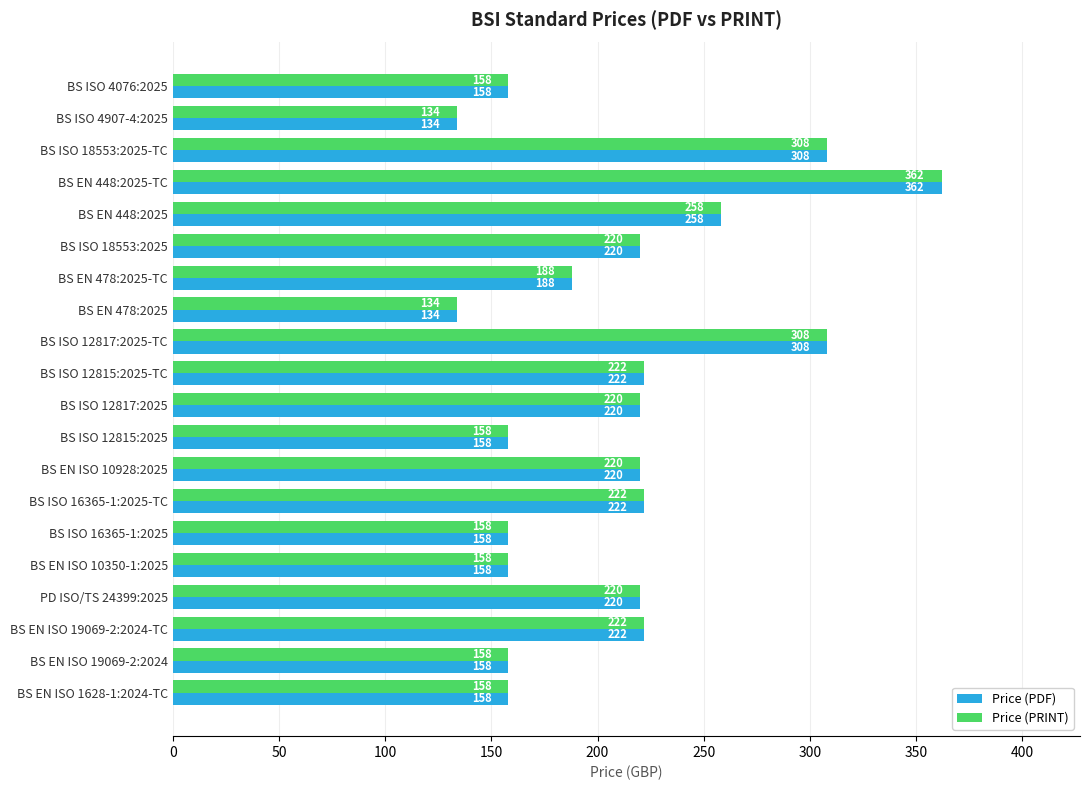

What is the sum of all Price (PRINT) values?

4186